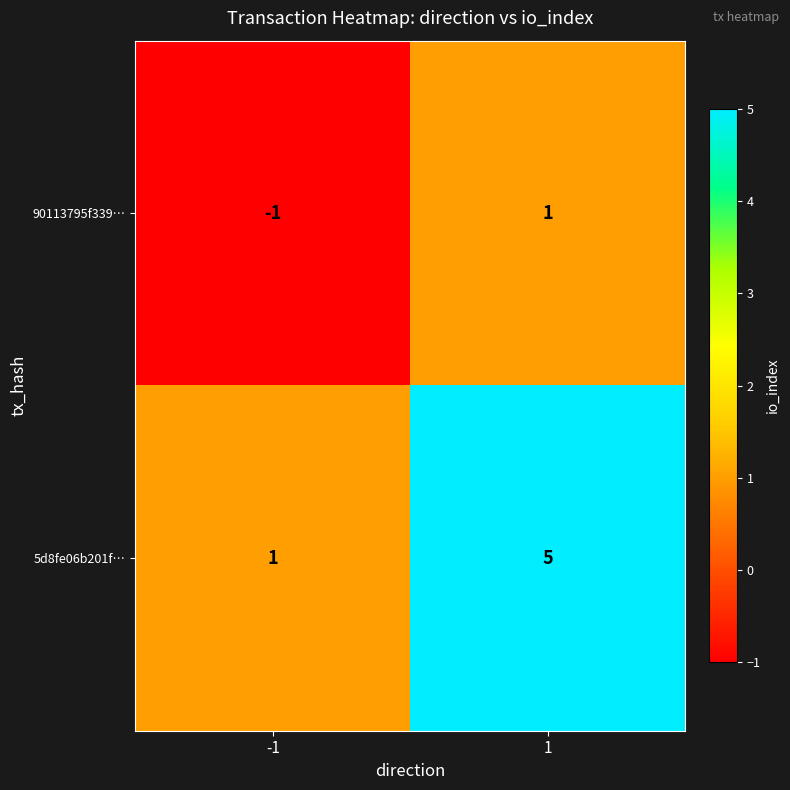

How many data points in 5d8fe06b201f… are less than 5?

1